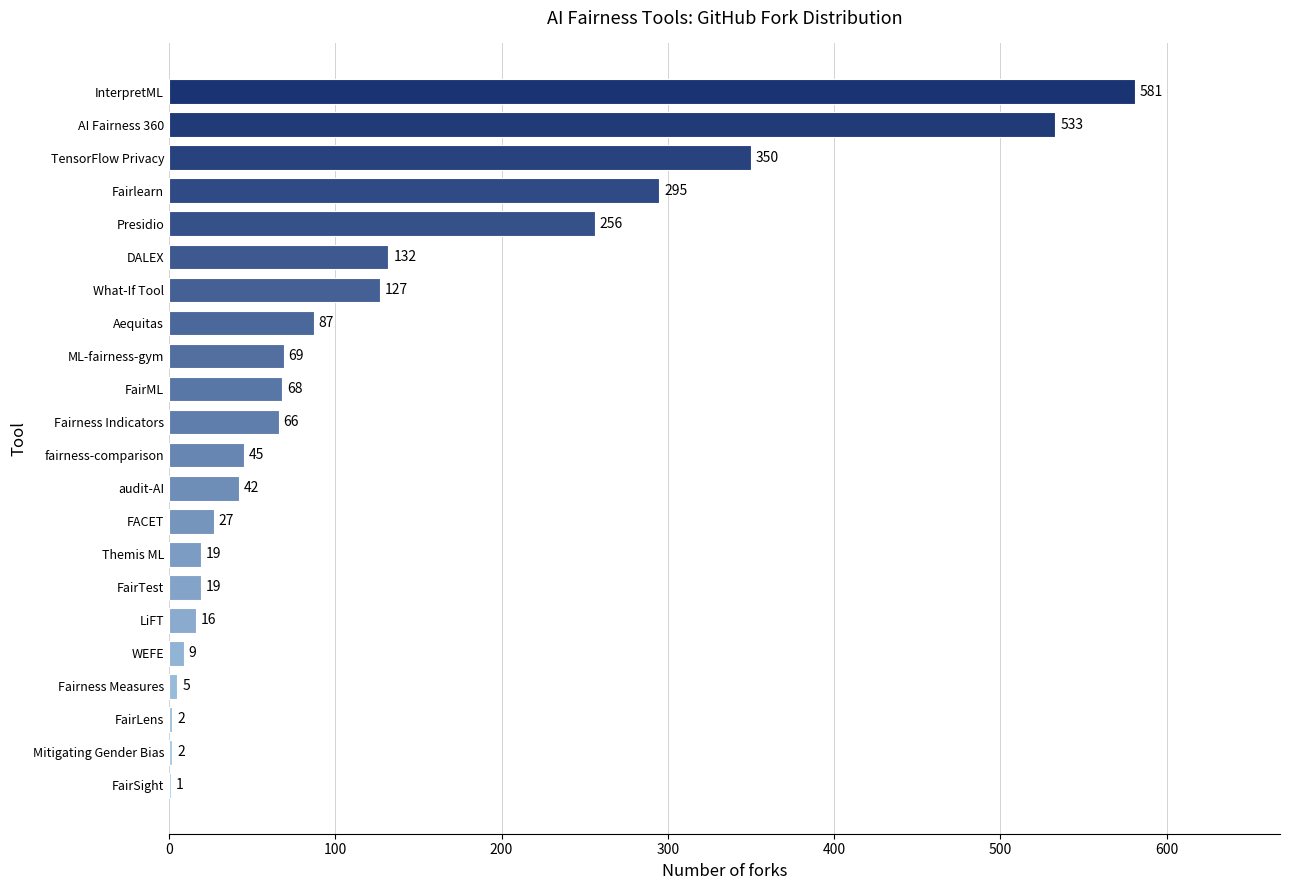

Reading bottom to top, what are all the values shown in this chart?

FairSight=1	Mitigating Gender Bias=2	FairLens=2	Fairness Measures=5	WEFE=9	LiFT=16	FairTest=19	Themis ML=19	FACET=27	audit-AI=42	fairness-comparison=45	Fairness Indicators=66	FairML=68	ML-fairness-gym=69	Aequitas=87	What-If Tool=127	DALEX=132	Presidio=256	Fairlearn=295	TensorFlow Privacy=350	AI Fairness 360=533	InterpretML=581